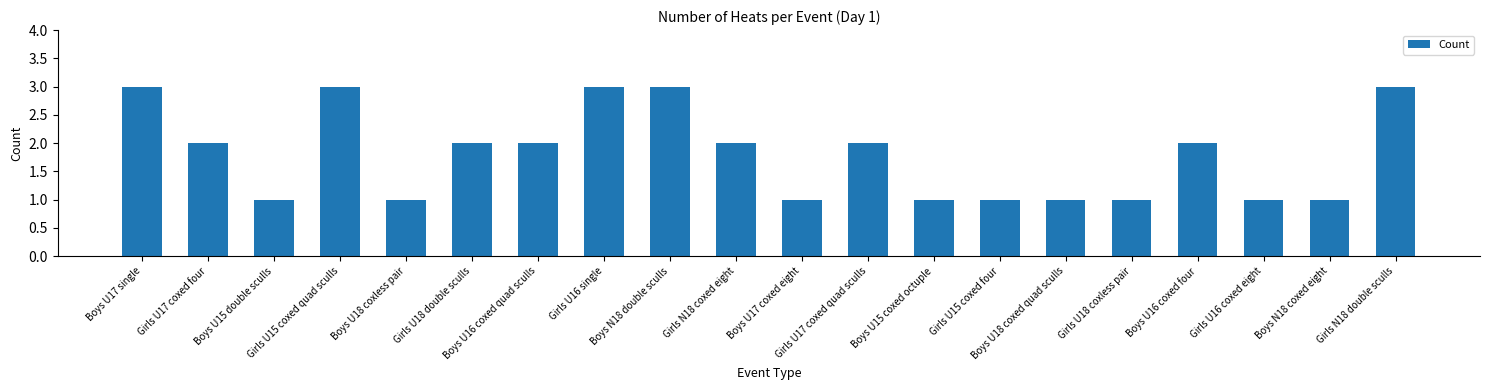

What is the sum of the values at Boys U18 coxless pair and Boys N18 double sculls?

4